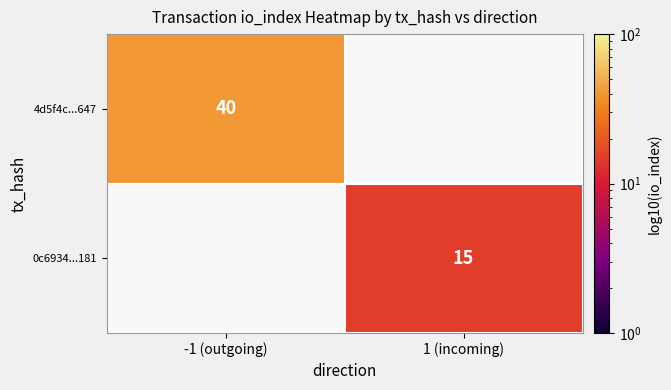

Is it true that 0c6934...181 equals 15 at 1 (incoming)?

True